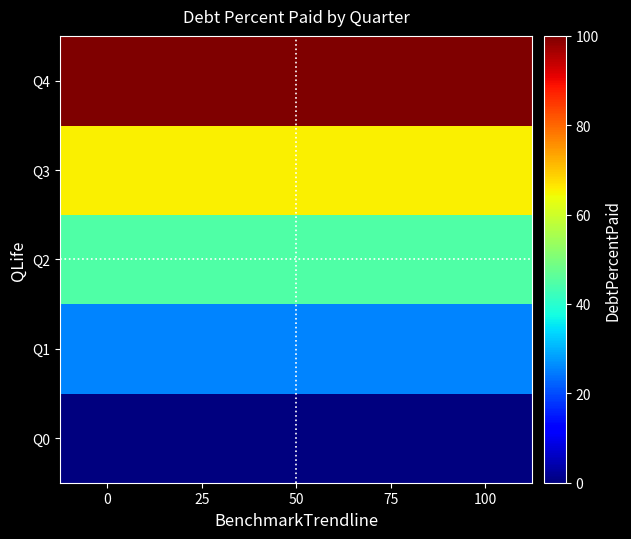

Reading left to right, extract all data points from this chart.

Q0: 0=0.0	25=0.0	50=0.0	75=0.0	100=0.0
Q1: 0=25.8	25=25.8	50=25.8	75=25.8	100=25.8
Q2: 0=44.7	25=44.7	50=44.7	75=44.7	100=44.7
Q3: 0=65.3	25=65.3	50=65.3	75=65.3	100=65.3
Q4: 0=100.0	25=100.0	50=100.0	75=100.0	100=100.0